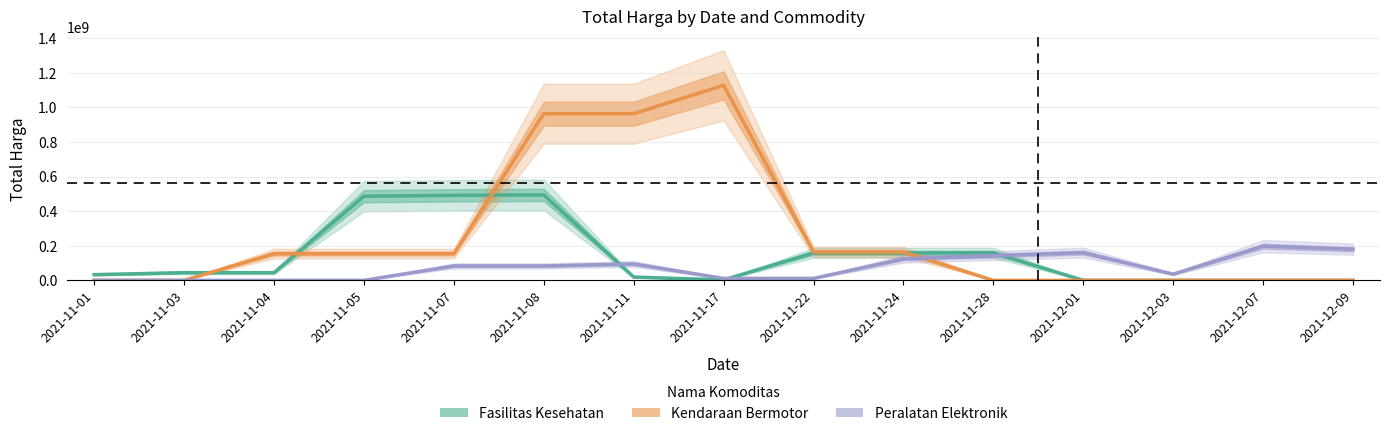

Which series ends up on top after the final intersection of Peralatan Elektronik and Kendaraan Bermotor?

Peralatan Elektronik